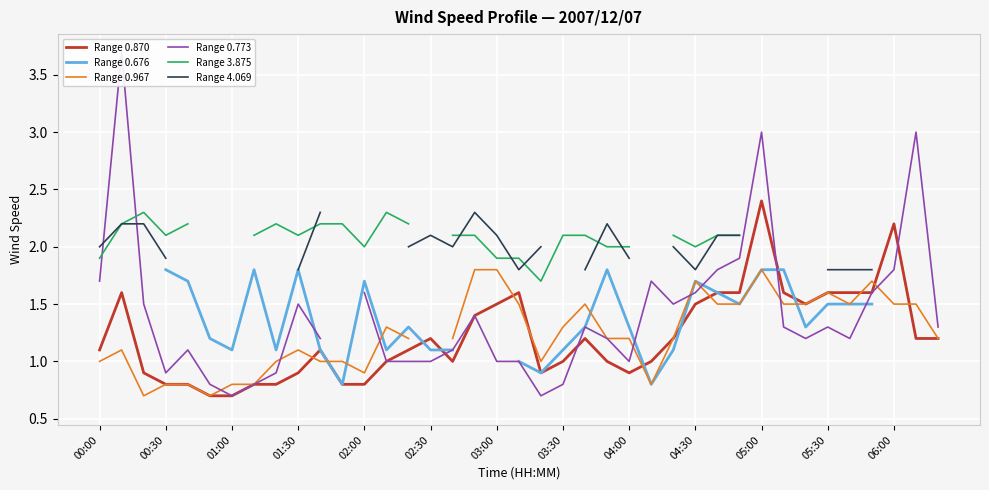

In Range 0.870, how many points are lower than both neighbors (excluding endpoints)?

4